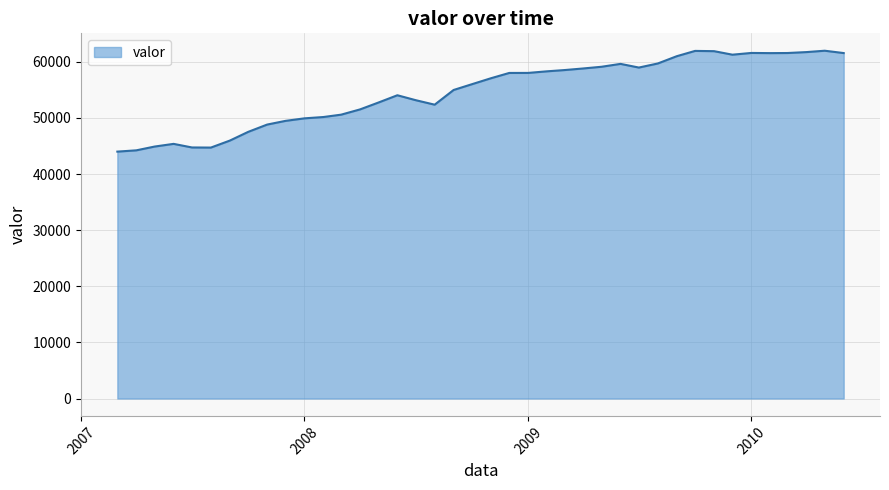

What is the greatest value displayed?

61976